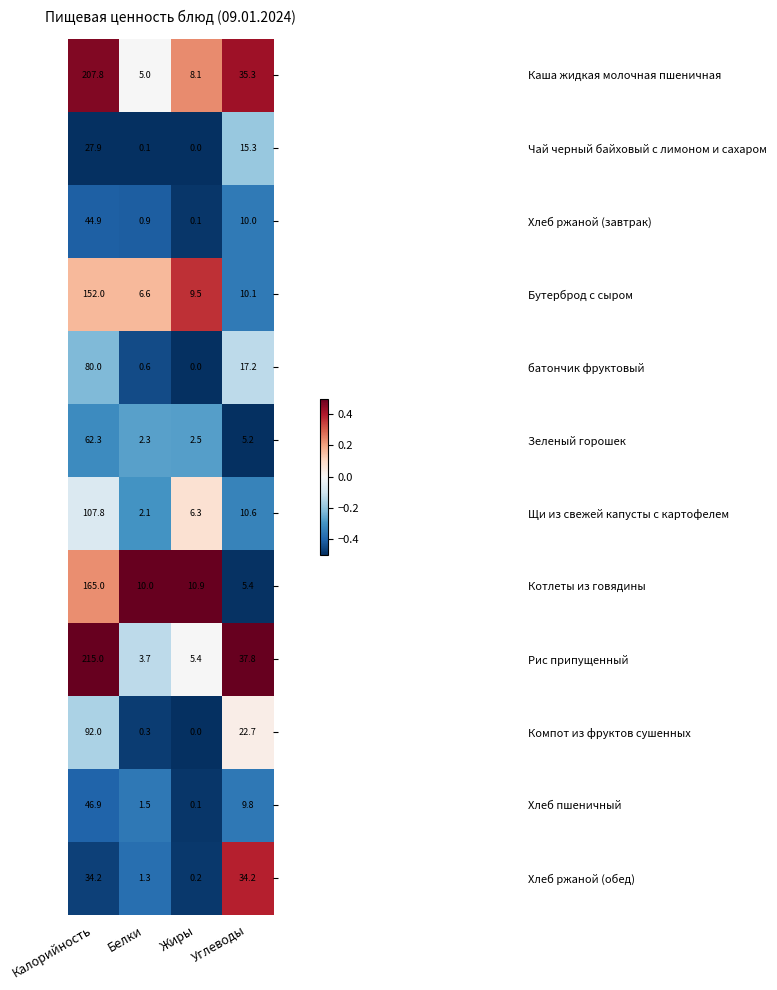

How many distinct data groups are displayed?

12